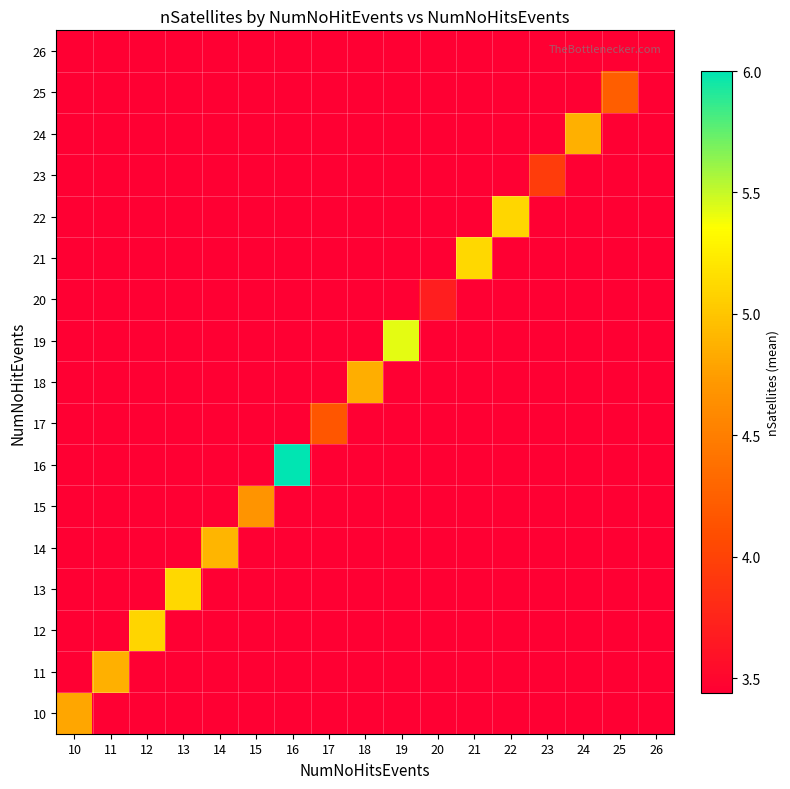

Count the number of data series in this chart.

17